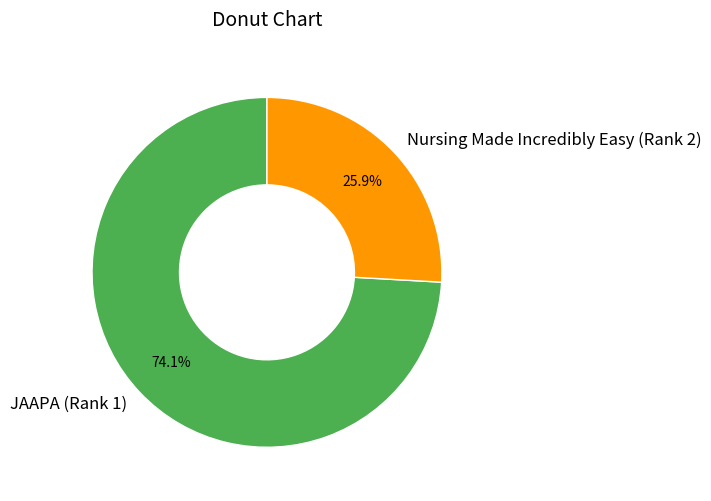

Which has a higher value, Nursing Made Incredibly Easy (Rank 2) or JAAPA (Rank 1)?

JAAPA (Rank 1)